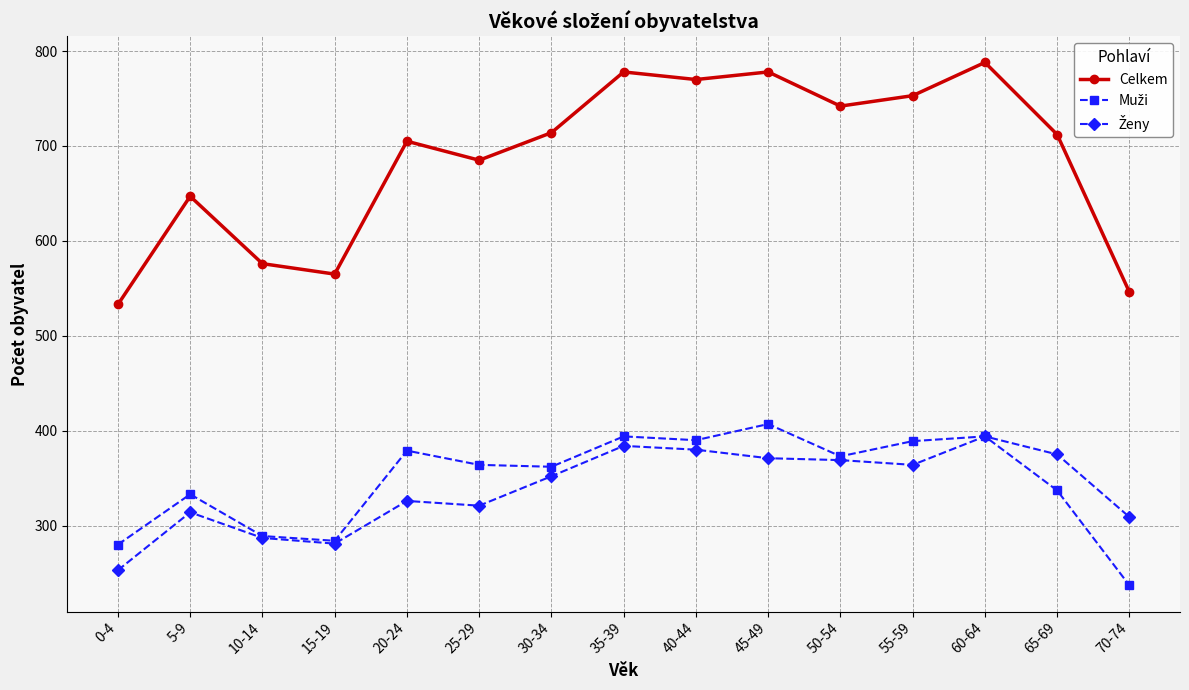

True or false: Celkem has a value of 788 at 60-64.

True